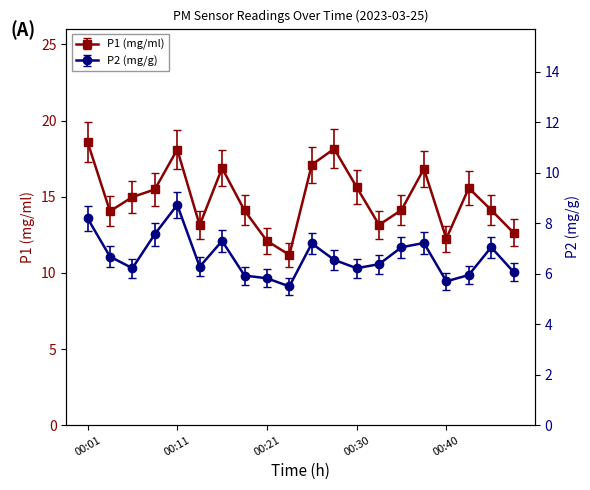

True or false: P1 and P2 intersect in this chart.

False